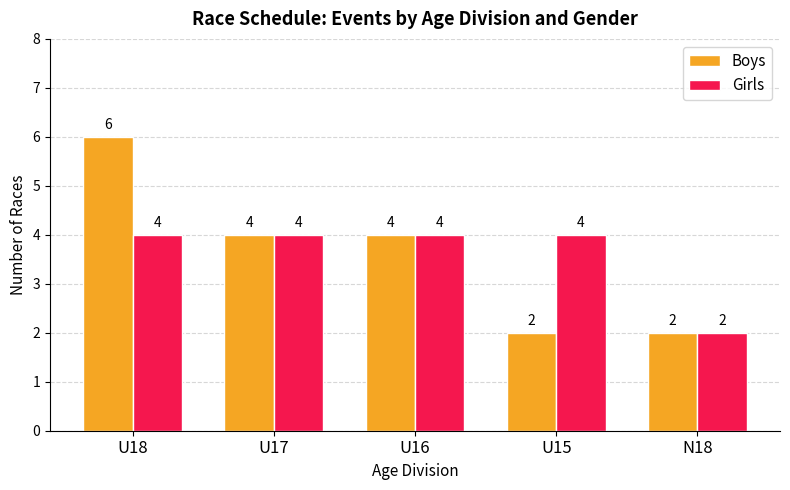

What is the total value across all series at U18?

10